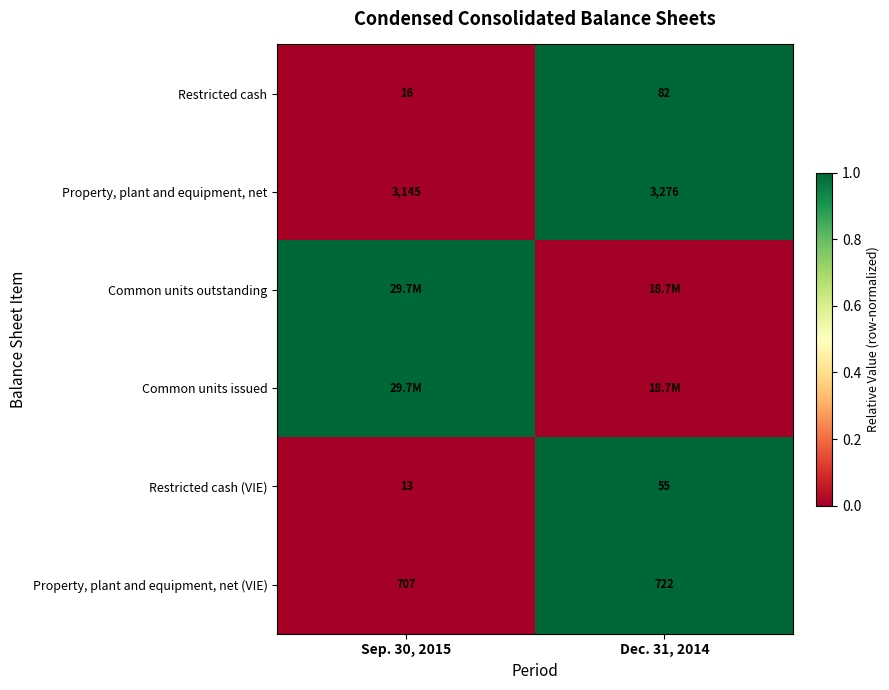

List the labels in order of Restricted cash (VIE) value, smallest first.

Sep. 30, 2015, Dec. 31, 2014